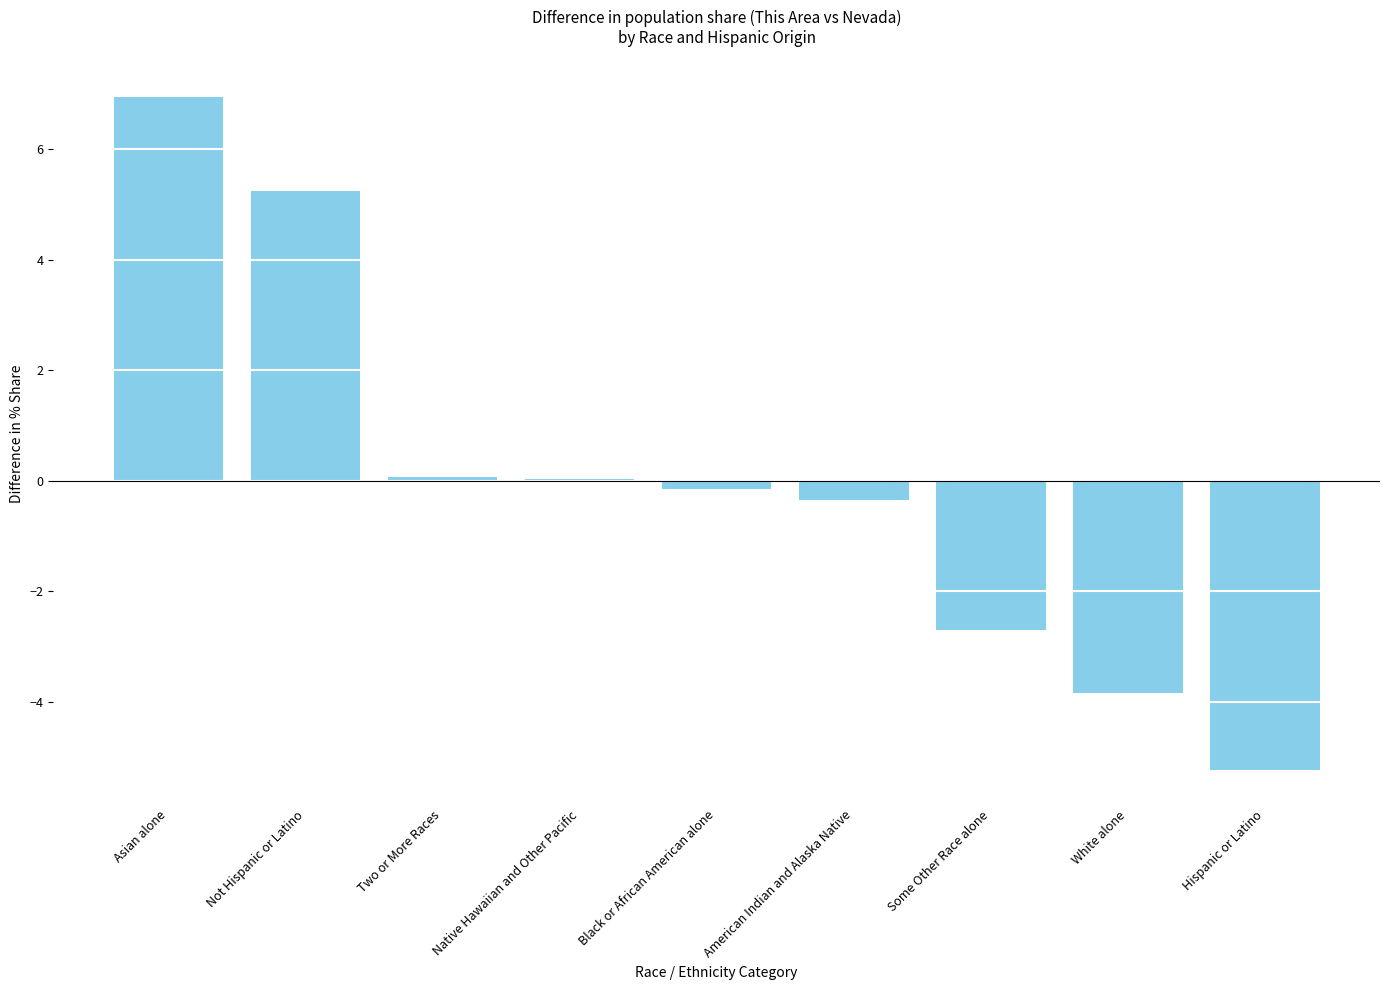

What is the change in value from Not Hispanic or Latino to Some Other Race alone?

-7.9